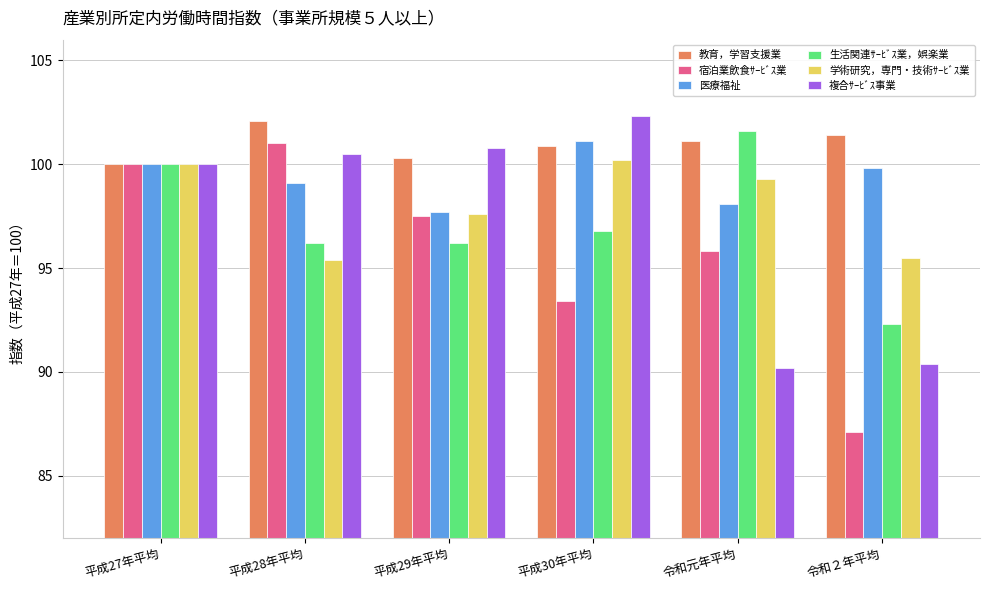

Reading left to right, transcribe all the data shown in this chart.

教育，学習支援業: 平成27年平均=100.0	平成28年平均=102.1	平成29年平均=100.3	平成30年平均=100.9	令和元年平均=101.1	令和２年平均=101.4
宿泊業飲食ｻｰﾋﾞｽ業: 平成27年平均=100.0	平成28年平均=101.0	平成29年平均=97.5	平成30年平均=93.4	令和元年平均=95.8	令和２年平均=87.1
医療福祉: 平成27年平均=100.0	平成28年平均=99.1	平成29年平均=97.7	平成30年平均=101.1	令和元年平均=98.1	令和２年平均=99.8
生活関連ｻｰﾋﾞｽ業，娯楽業: 平成27年平均=100.0	平成28年平均=96.2	平成29年平均=96.2	平成30年平均=96.8	令和元年平均=101.6	令和２年平均=92.3
学術研究，専門・技術ｻｰﾋﾞｽ業: 平成27年平均=100.0	平成28年平均=95.4	平成29年平均=97.6	平成30年平均=100.2	令和元年平均=99.3	令和２年平均=95.5
複合ｻｰﾋﾞｽ事業: 平成27年平均=100.0	平成28年平均=100.5	平成29年平均=100.8	平成30年平均=102.3	令和元年平均=90.2	令和２年平均=90.4